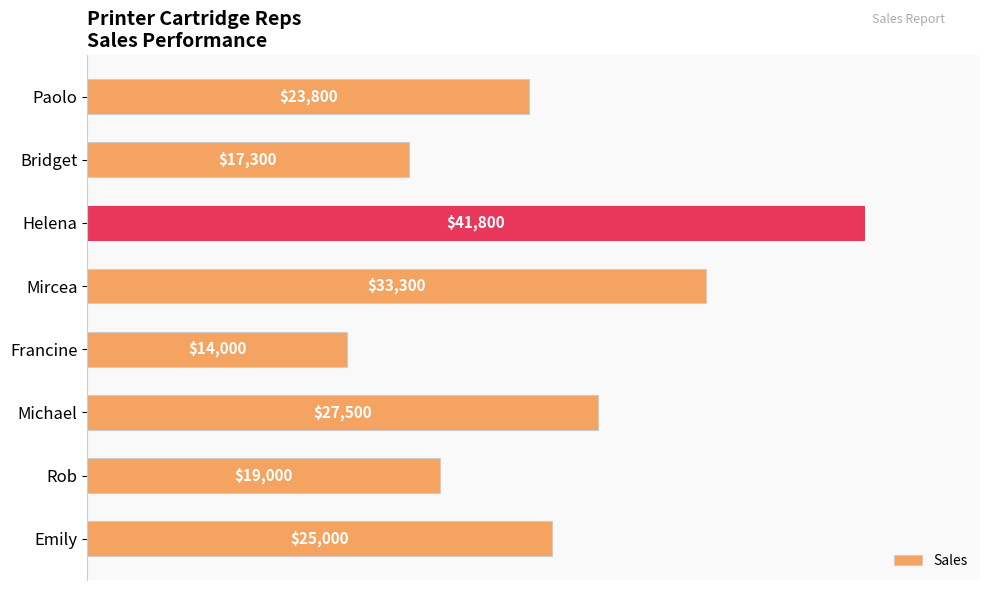

Which category has the lowest value across all series?

Francine